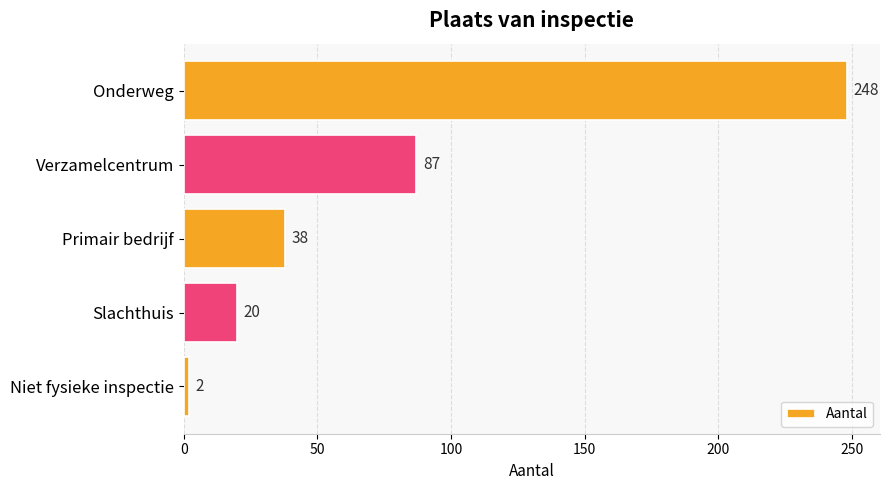

What is the difference between the maximum and second lowest values?

228